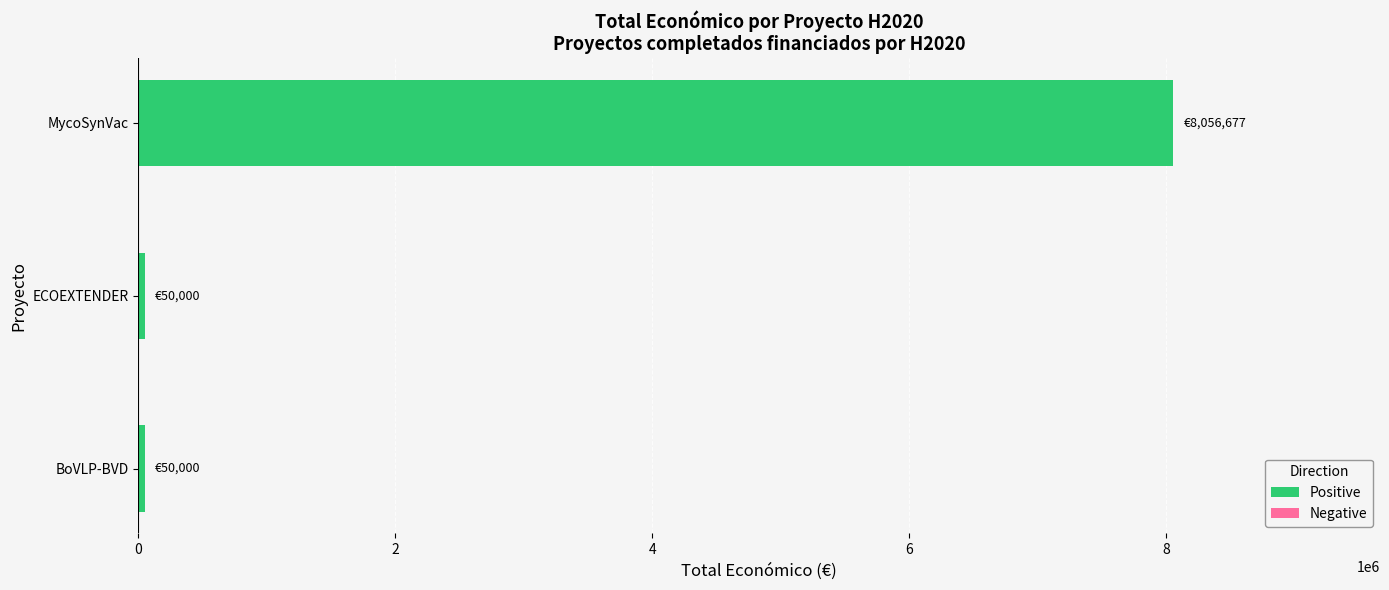

The chart shows a value of 11381598 at MycoSynVac. True or false?

False